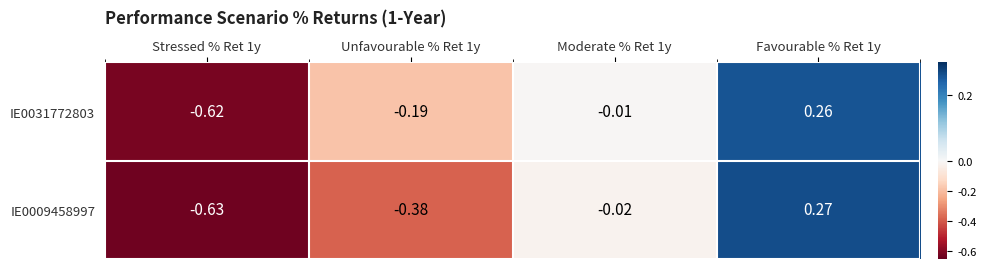

Is the value of IE0009458997 at Unfavourable % Ret 1y greater than the value of IE0031772803 at Favourable % Ret 1y?

No